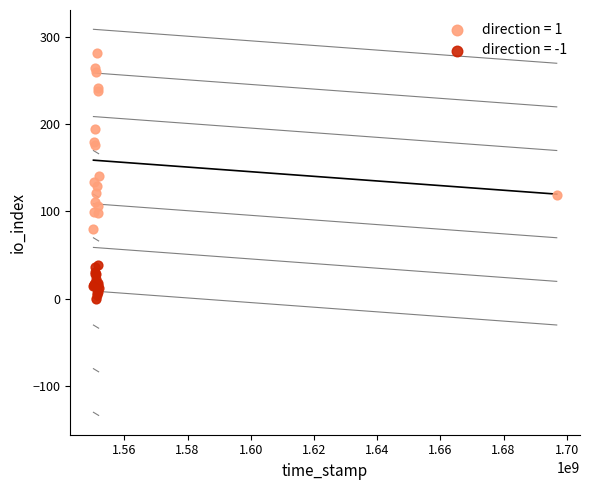

Which series reaches the maximum Y coordinate?

direction = 1